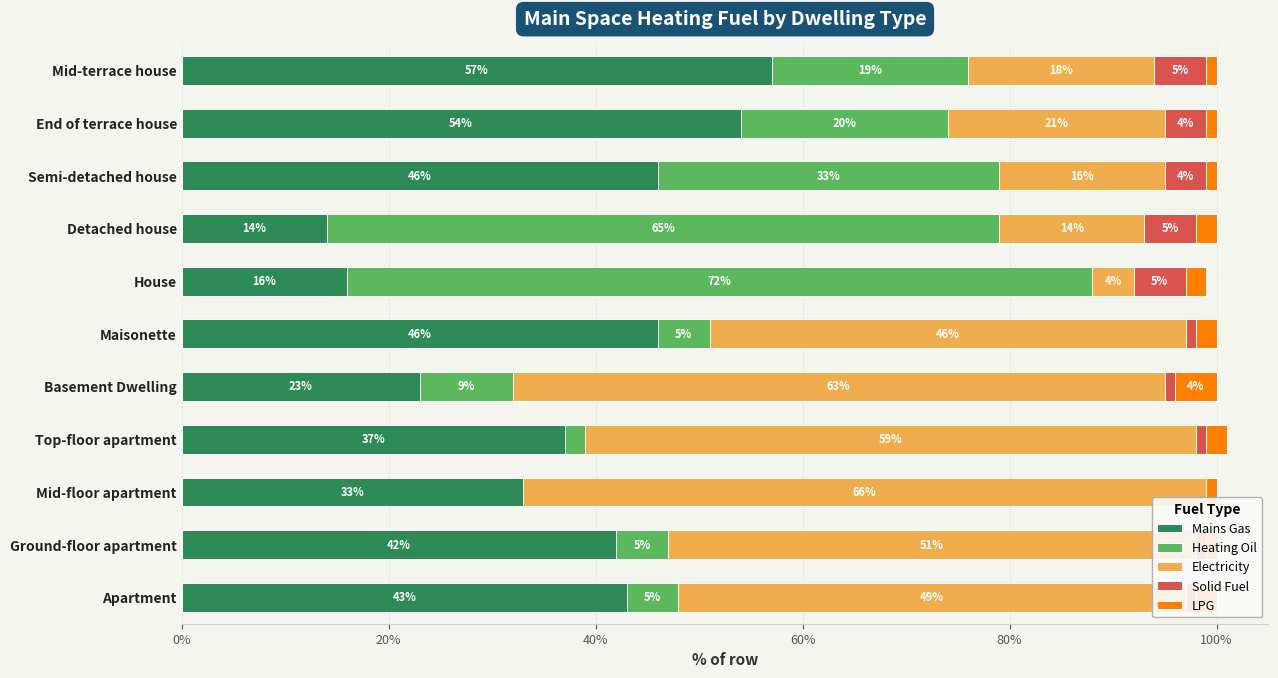

How many bars are there in total?

55